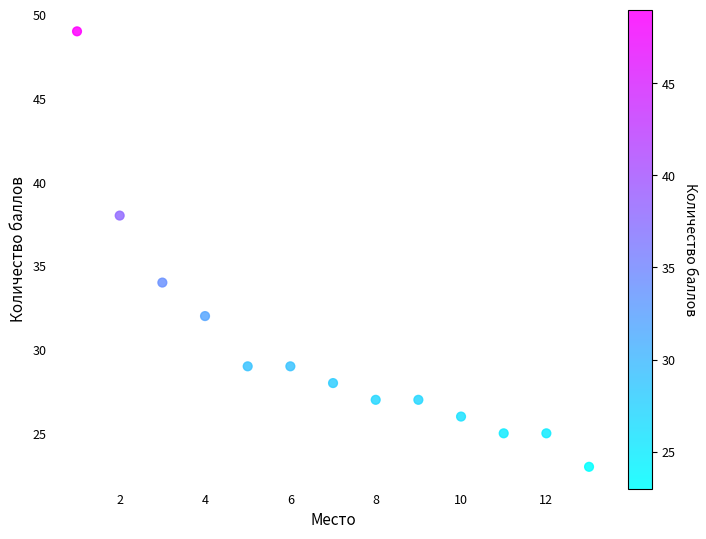

What is the range of Y values (max minus min)?

26